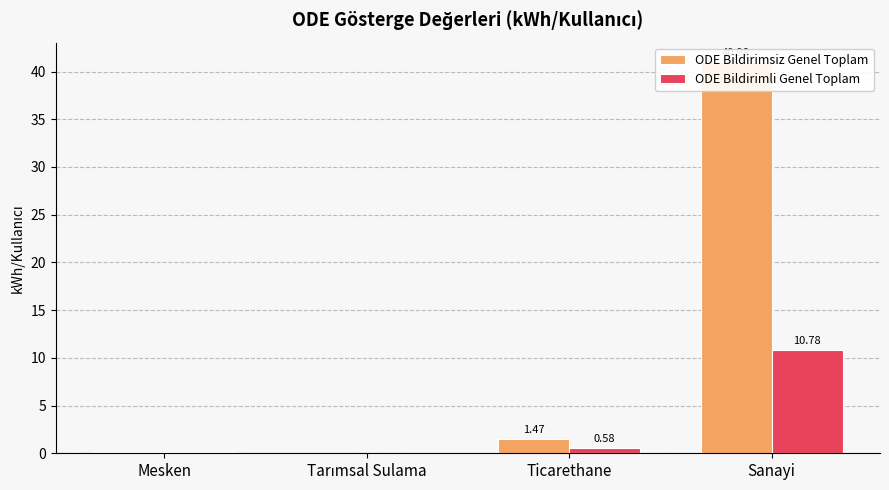

Between Tarımsal Sulama and Sanayi, which is larger?

Sanayi